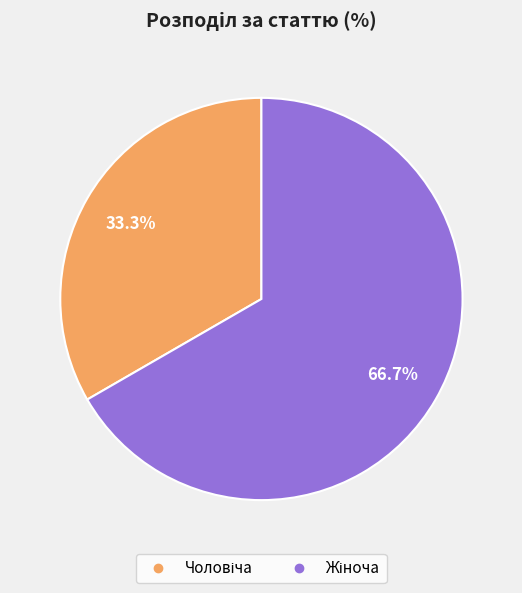

Is there any slice that represents more than half of the pie?

Yes